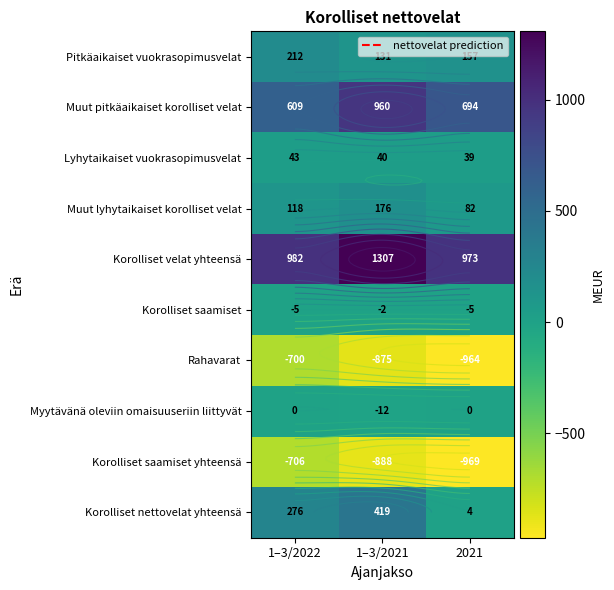

Count the number of data series in this chart.

10